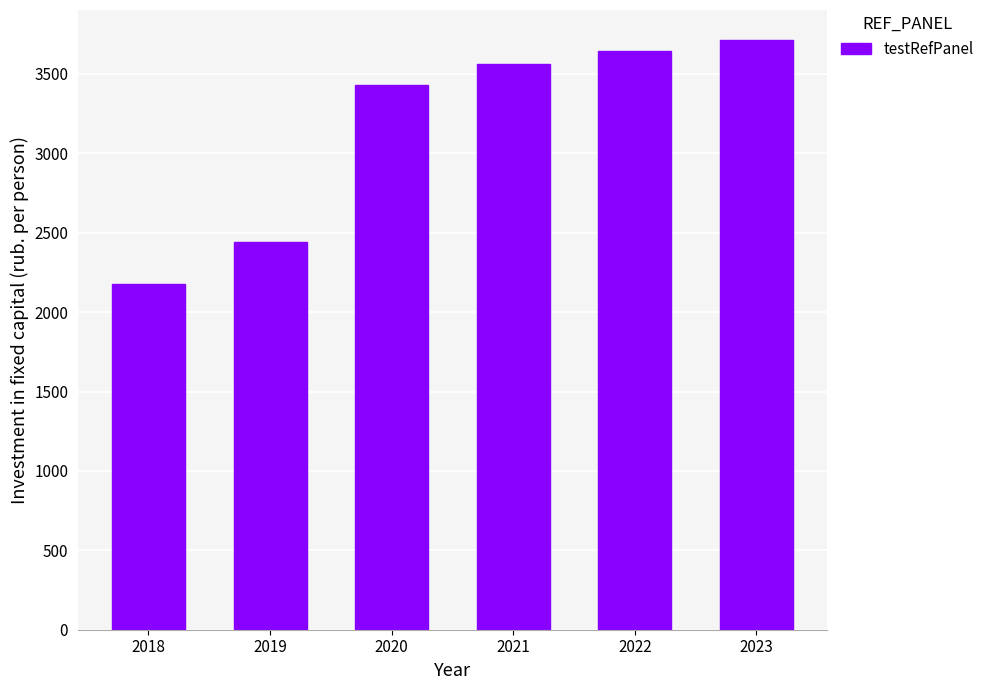

Reading right to left, list all the values displayed in this chart.

3716.9	3644.1	3565.6	3432.9	2444.7	2179.5